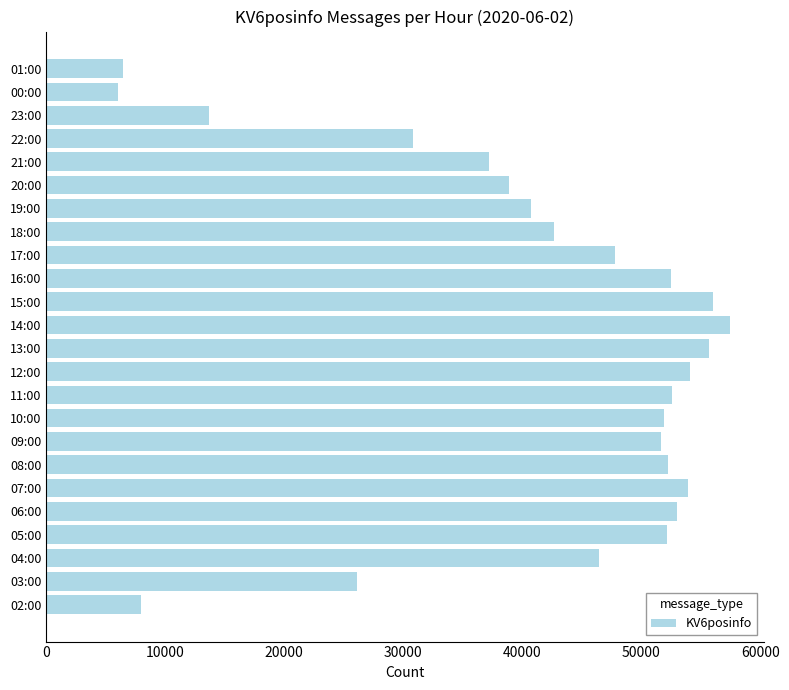

What is the difference between the values at 04:00 and 11:00?

6123